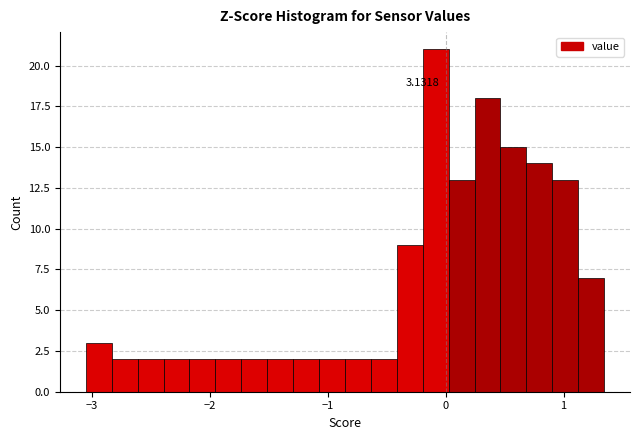

Around what value on the x-axis is the tallest bar? Give the approximate position of its centre, as read against the axis.

-0.1